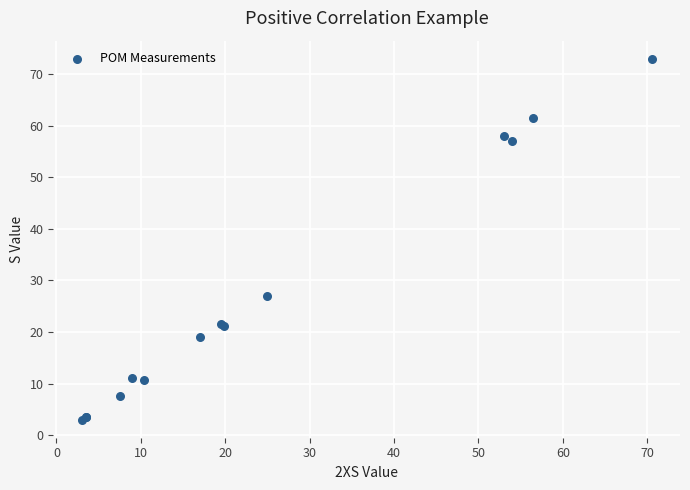

What Y value in the scatter plot is closest to 38?

27.0